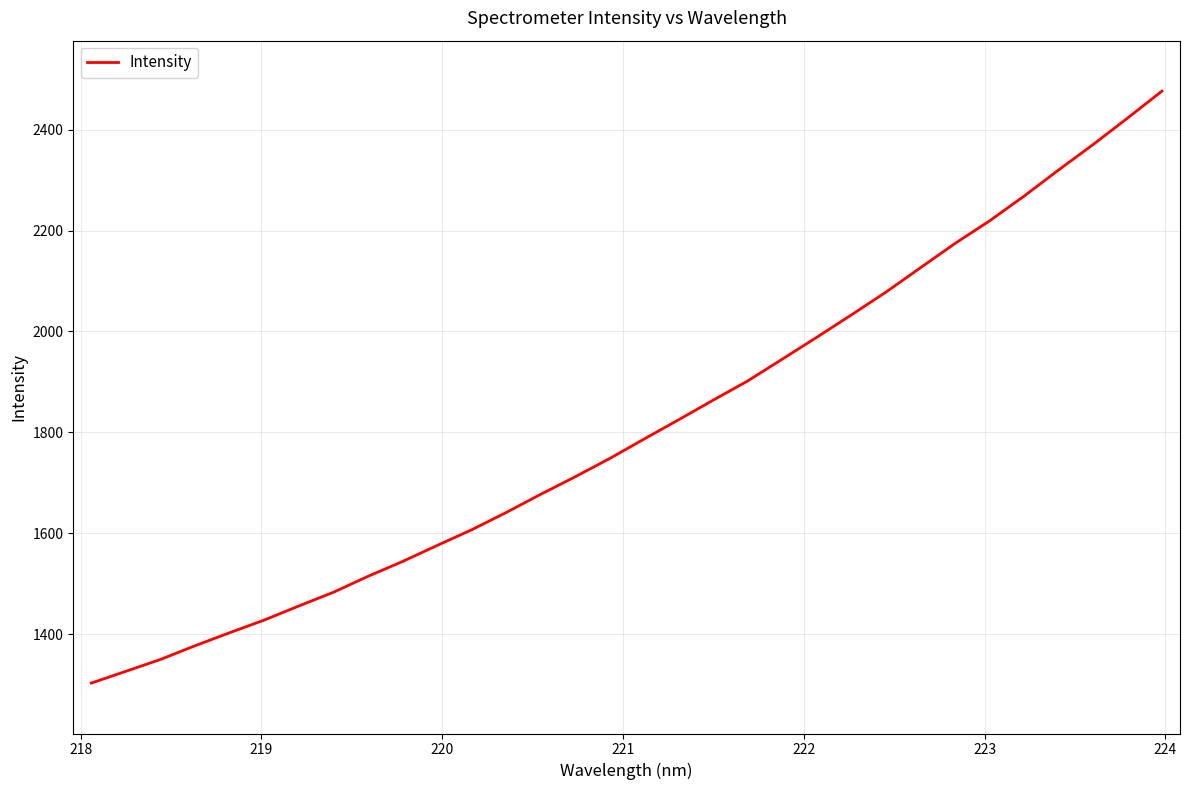

What is the difference between the maximum and minimum values?

1173.3